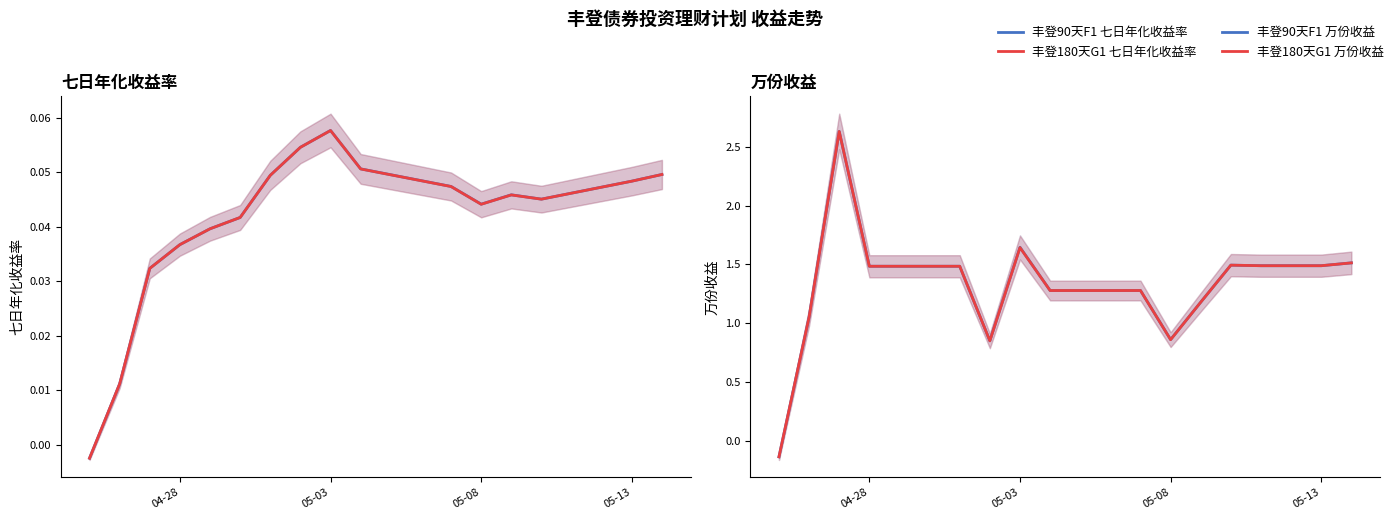

Where do 丰登90天F1 万份收益 and 丰登90天F1 七日年化收益率 first cross each other?

04-28 and 05-03